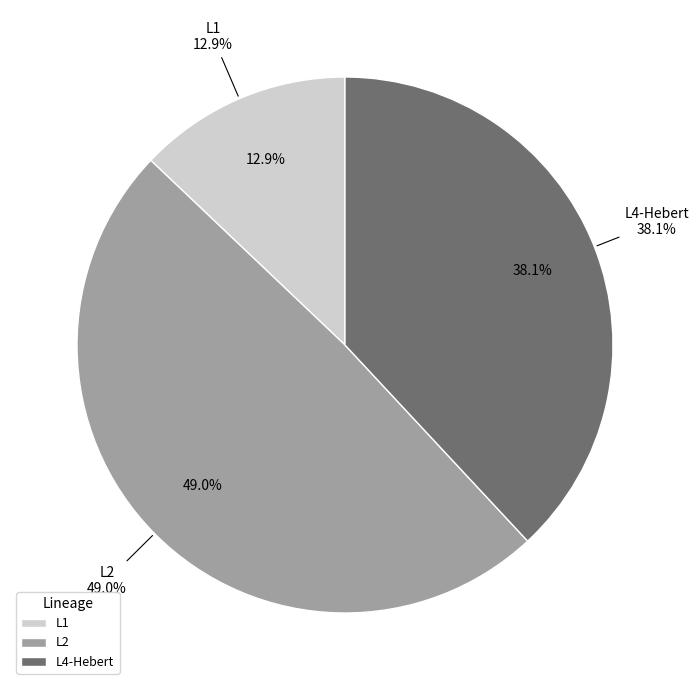

What portion of the pie excludes L2?

51.0%